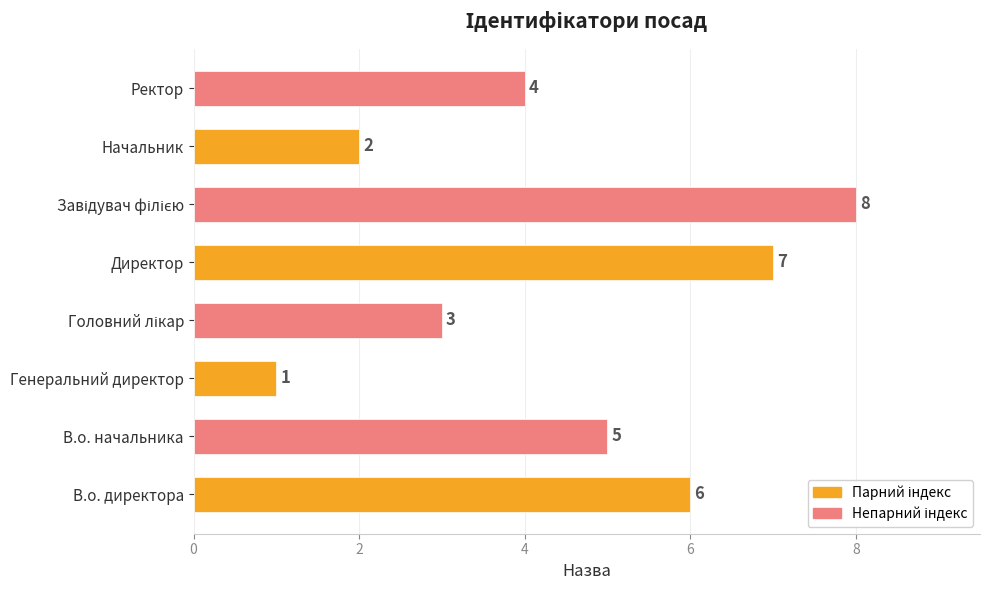

Reading bottom to top, transcribe all the data shown in this chart.

6	5	1	3	7	8	2	4